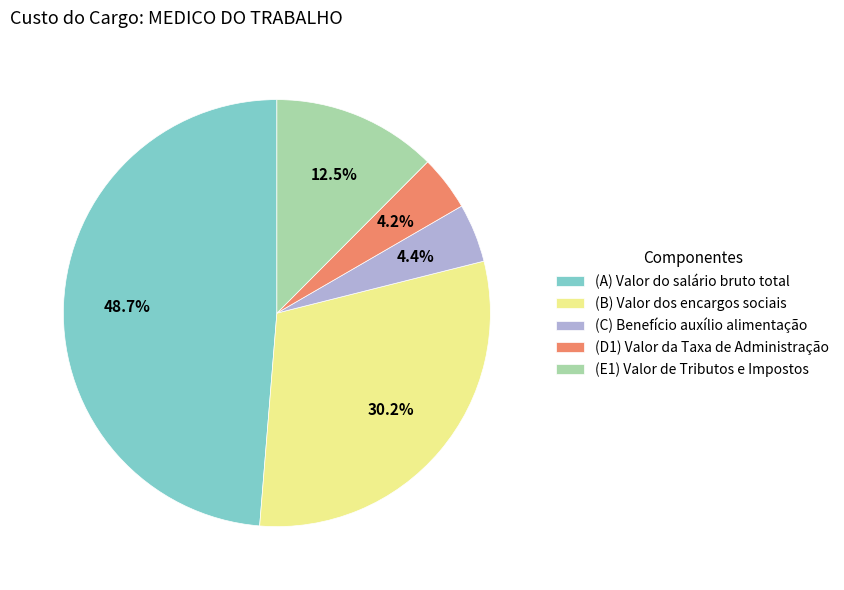

Count the number of slices in the pie.

5